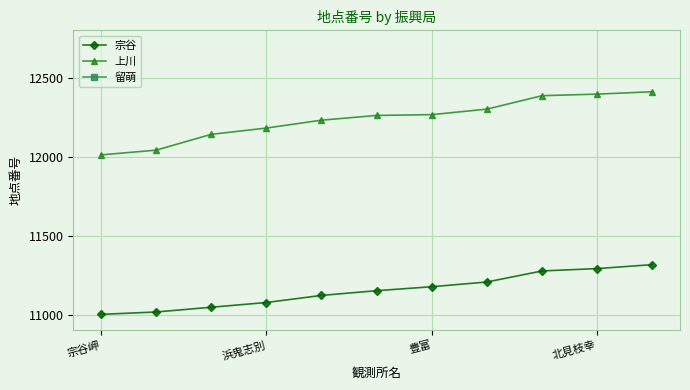

What is the sum of the 上川 values at 北見枝幸 and 浜鬼志別?

24577